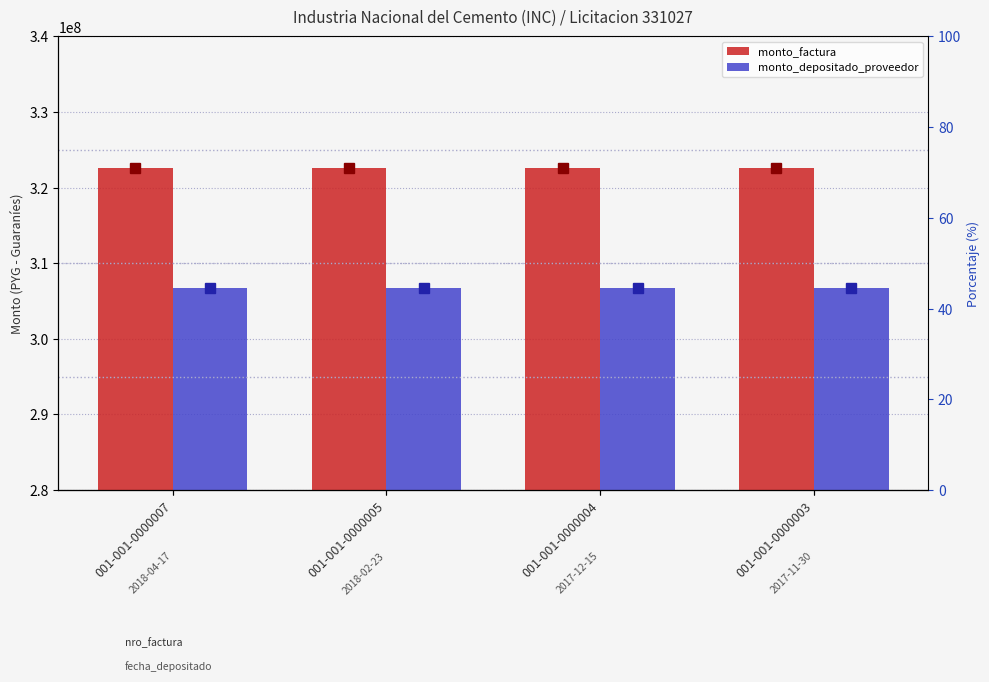

What is the average value of the monto_factura series?

322580000